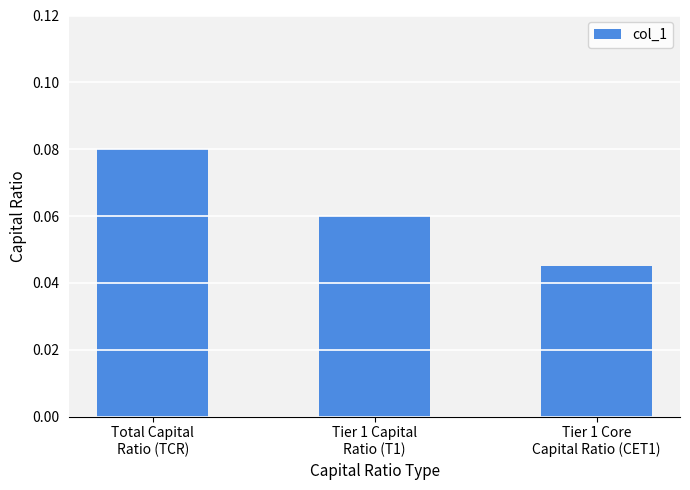

List the labels in order of value, smallest first.

Tier 1 Core
Capital Ratio (CET1), Tier 1 Capital
Ratio (T1), Total Capital
Ratio (TCR)